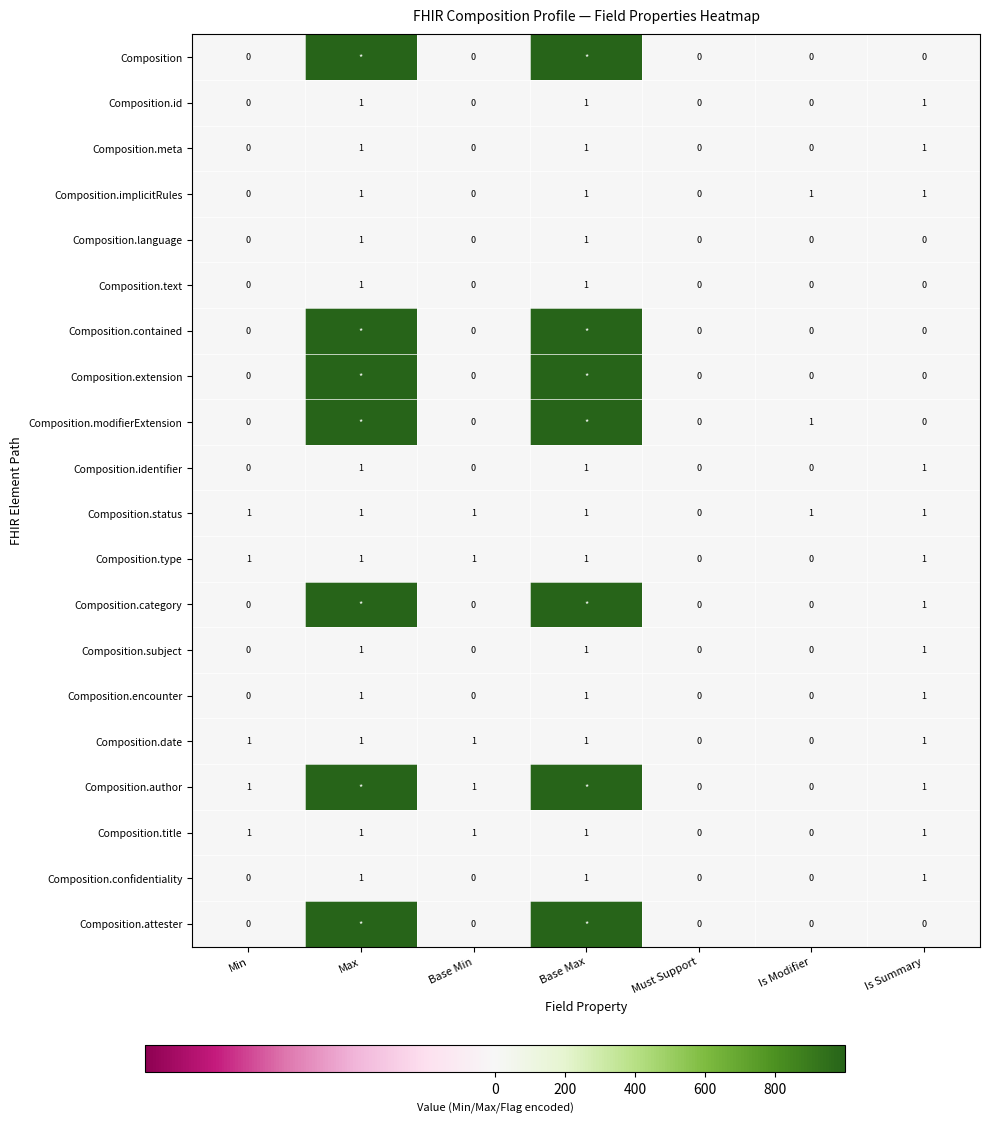

What is the total value across all series at Is Modifier?

3